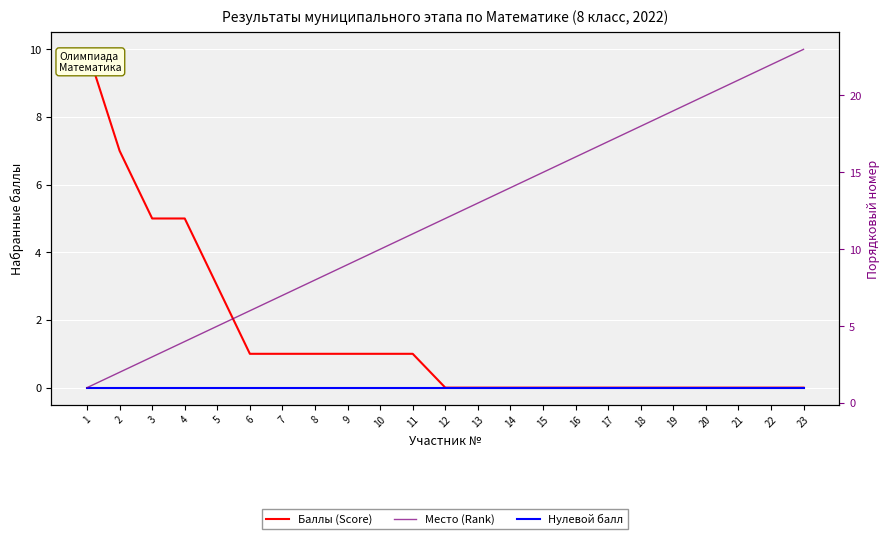

True or false: Место (Rank) and Нулевой балл intersect in this chart.

False